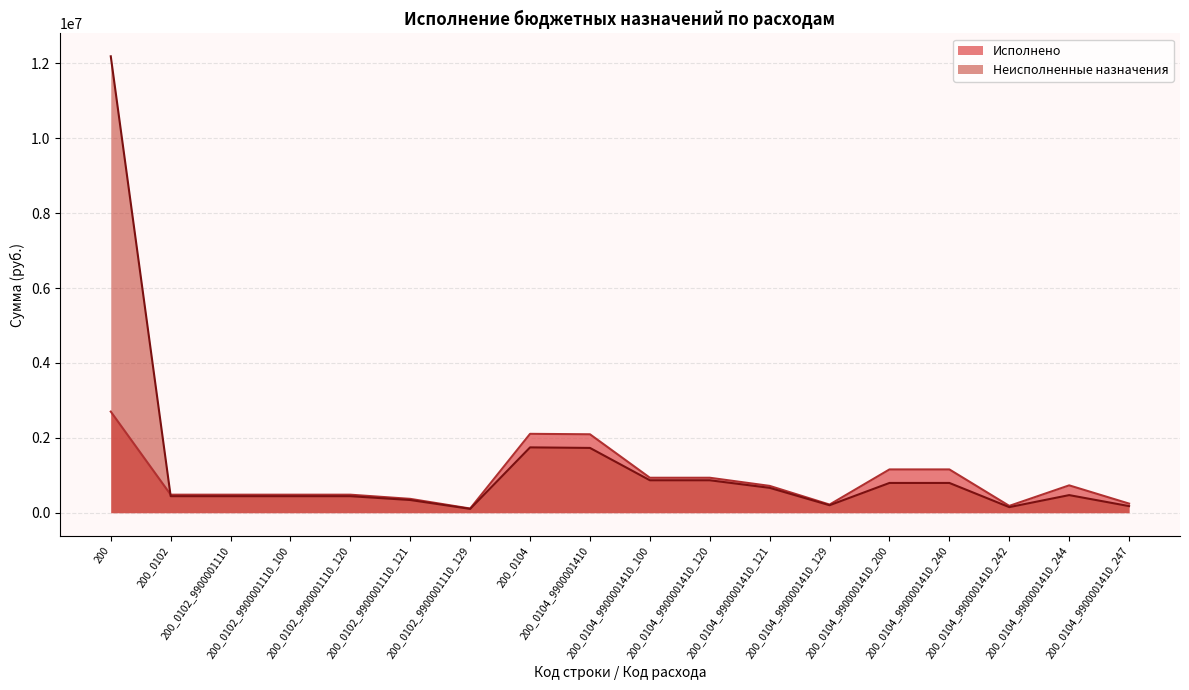

Reading left to right, extract all data points from this chart.

Исполнено: 2700814.9	481294.5	481294.5	481294.5	481294.5	369657.2	111637.2	2106579.5	2094629.5	933659.8	933659.8	716151.1	217508.7	1155969.6	1155969.6	182080.2	730519.8	243369.7
Неисполненные назначения: 12189738.6	441249.5	441249.5	441249.5	441249.5	338901.8	102347.8	1744706.3	1730156.3	866370.2	866370.2	664078.9	199291.3	794801.6	794801.6	148689.8	469869.7	176242.1